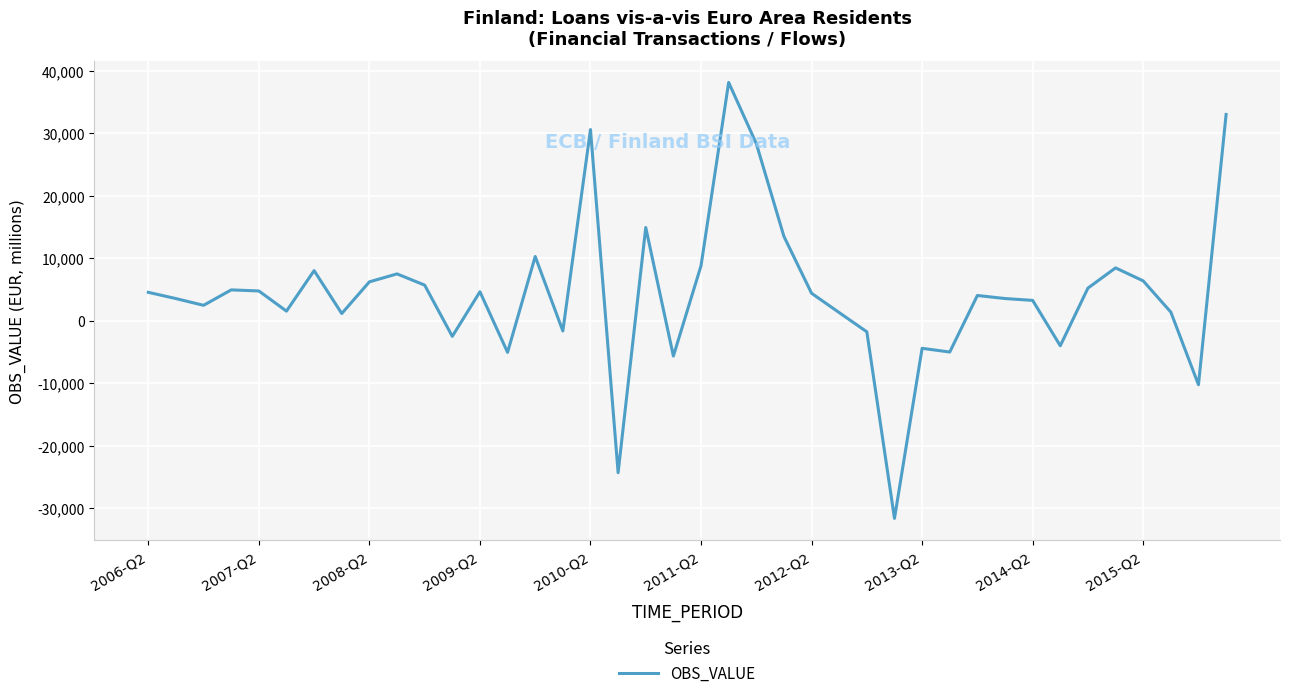

What is the difference between the maximum and minimum values?

69780.0